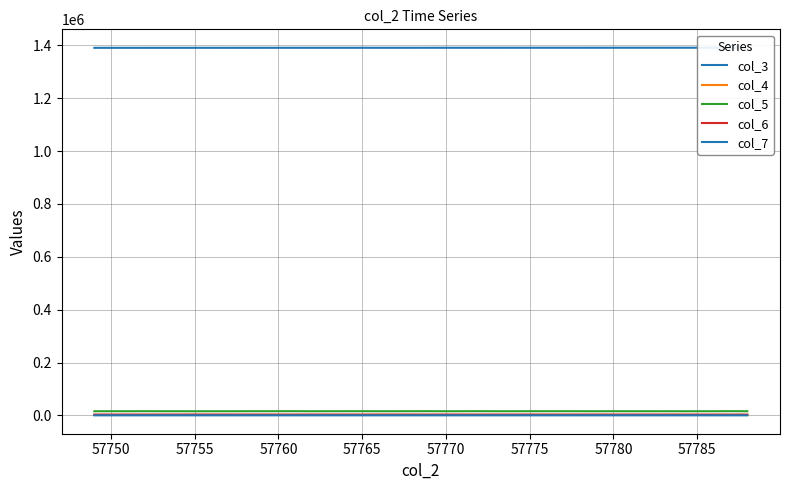

Where is the first local minimum for col_6?

57750